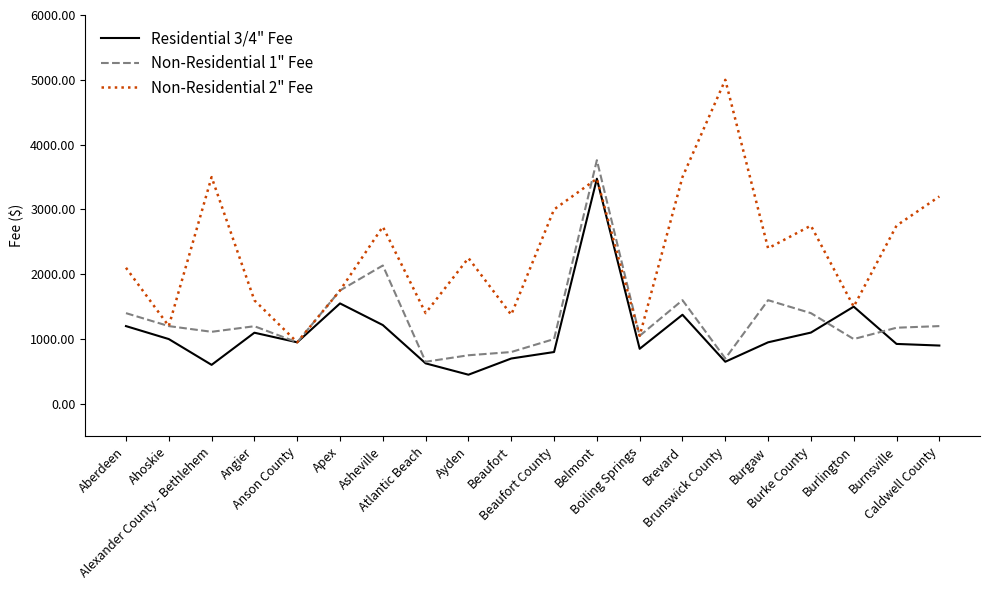

What are all the series names shown in the legend?

Residential 3/4" Fee, Non-Residential 1" Fee, Non-Residential 2" Fee